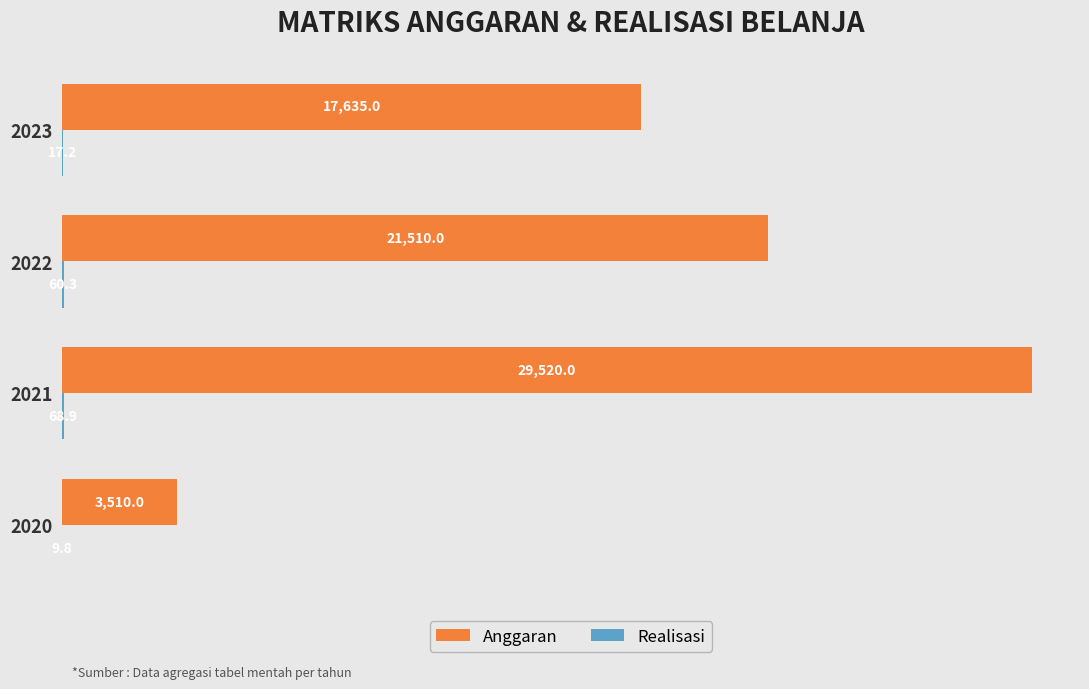

What is the total value across all series at 2021?

29588.9